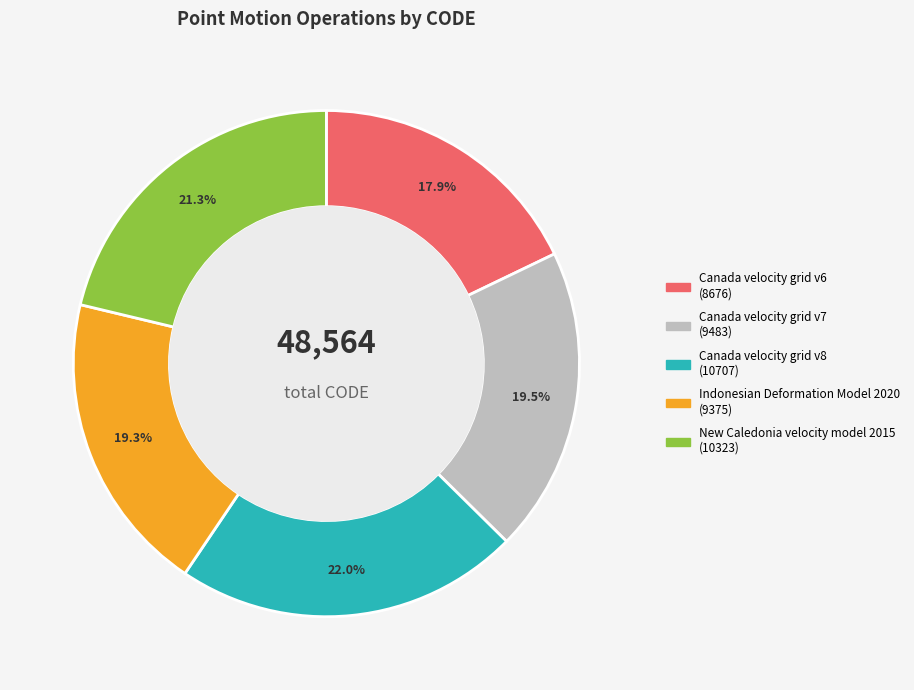

The Canada velocity grid v7 slice represents 34% of the pie. True or false?

False